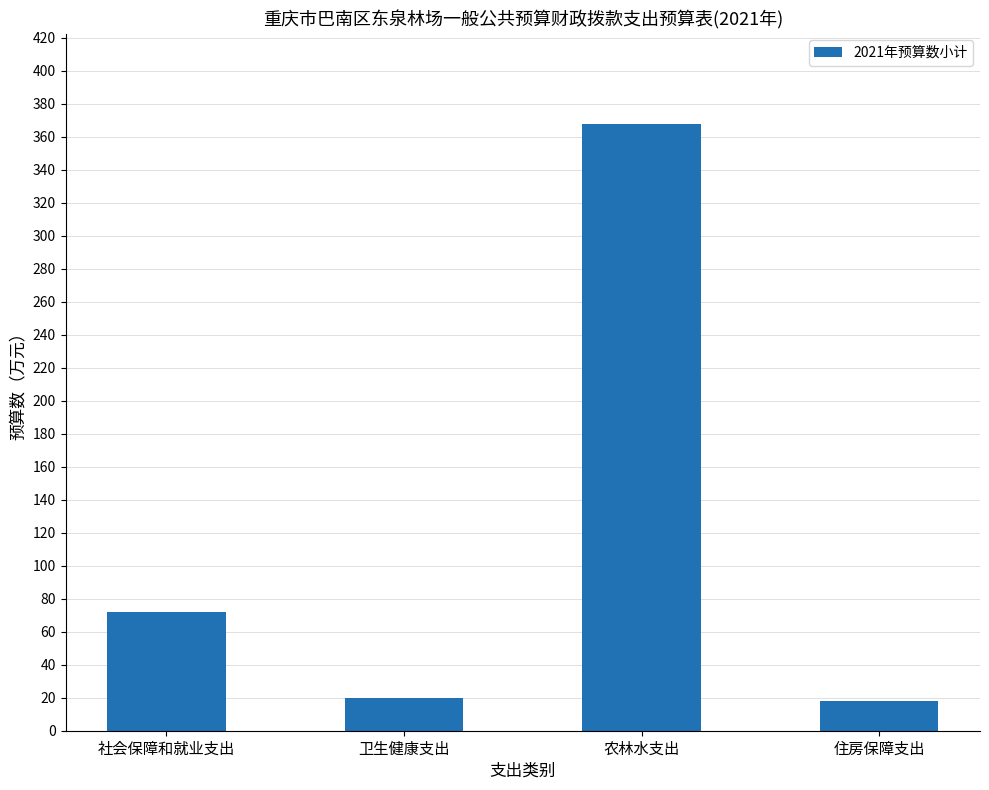

What is the sum of all values?

477.1